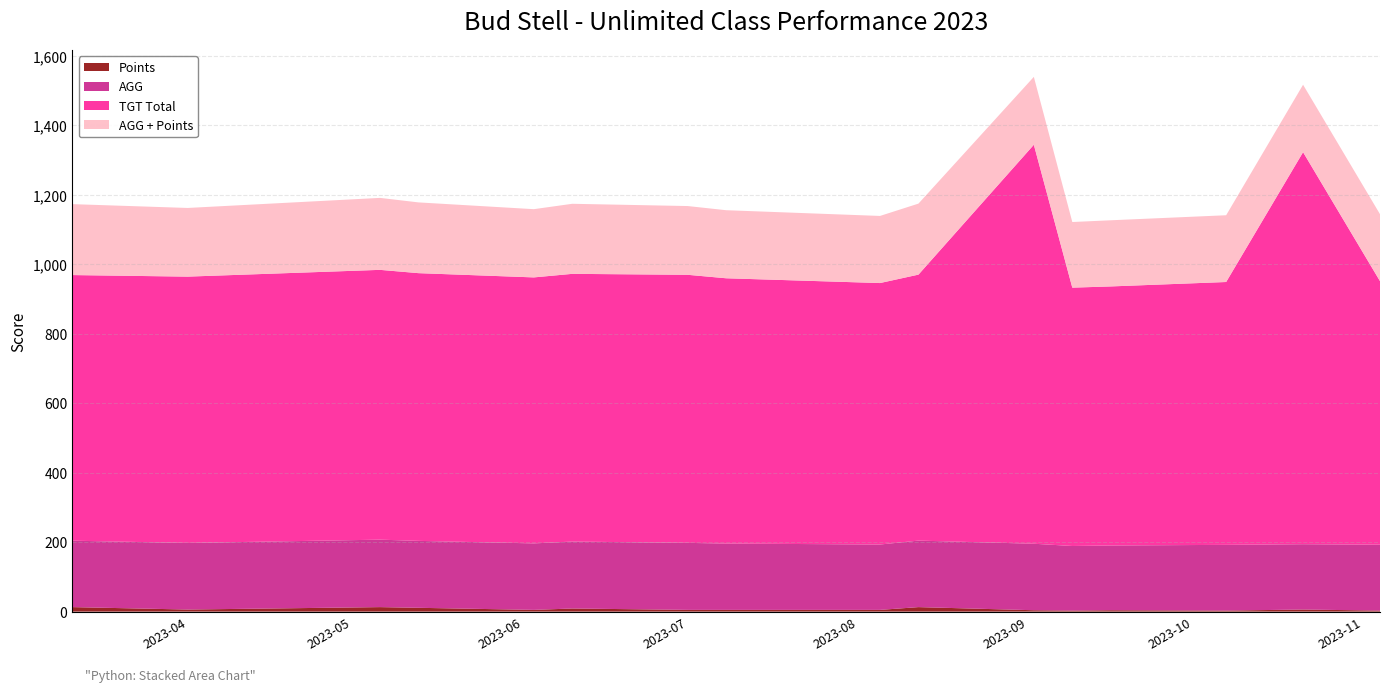

Reading right to left, list all the values displayed in this chart.

Points: 2023-11-04=3.0	2023-10-21=6.0	2023-10-07=3.0	2023-09-16=4.0	2023-09-09=3.0	2023-09-02=4.0	2023-08-12=13.0	2023-08-05=5.0	2023-07-08=5.0	2023-07-01=5.0	2023-06-10=9.0	2023-06-03=5.0	2023-05-13=11.0	2023-05-06=13.0	2023-04-01=6.0	2023-03-11=13.0
AGG: 2023-11-04=189.8	2023-10-21=188.2	2023-10-07=189.2	2023-09-16=186.5	2023-09-09=186.0	2023-09-02=191.5	2023-08-12=191.5	2023-08-05=188.2	2023-07-08=191.0	2023-07-01=193.0	2023-06-10=192.8	2023-06-03=191.5	2023-05-13=192.8	2023-05-06=194.2	2023-04-01=191.8	2023-03-11=191.2
TGT Total: 2023-11-04=759.0	2023-10-21=1129.0	2023-10-07=757.0	2023-09-16=746.0	2023-09-09=744.0	2023-09-02=1149.0	2023-08-12=766.0	2023-08-05=753.0	2023-07-08=764.0	2023-07-01=772.0	2023-06-10=771.0	2023-06-03=766.0	2023-05-13=771.0	2023-05-06=777.0	2023-04-01=767.0	2023-03-11=765.0
AGG + Points: 2023-11-04=192.8	2023-10-21=194.2	2023-10-07=192.2	2023-09-16=190.5	2023-09-09=189.0	2023-09-02=195.5	2023-08-12=204.5	2023-08-05=193.2	2023-07-08=196.0	2023-07-01=198.0	2023-06-10=201.8	2023-06-03=196.5	2023-05-13=203.8	2023-05-06=207.2	2023-04-01=197.8	2023-03-11=204.2